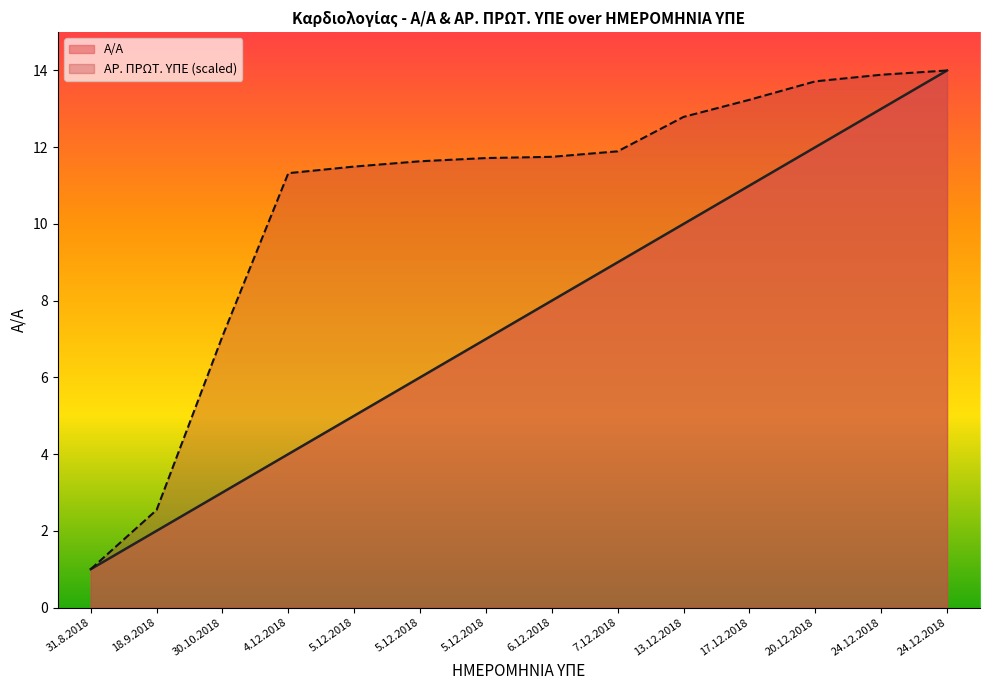

True or false: ΑΡ. ΠΡΩΤ. ΥΠΕ and Α/Α cross at least once.

False